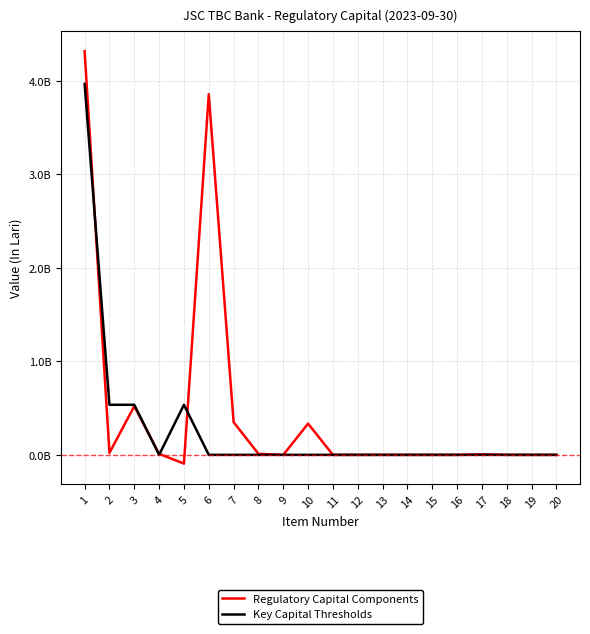

Rank the series at 5 from highest to lowest value.

Key Capital Thresholds, Regulatory Capital Components